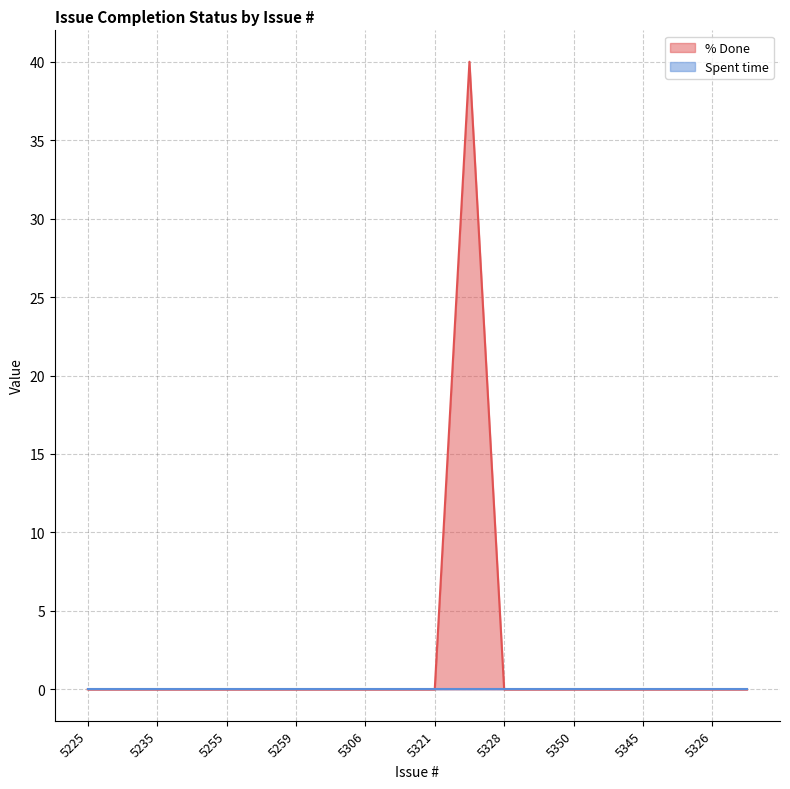

Reading left to right, what are all the values shown in this chart?

0	0	0	0	0	0	0	0	0	0	0	40	0	0	0	0	0	0	0	0